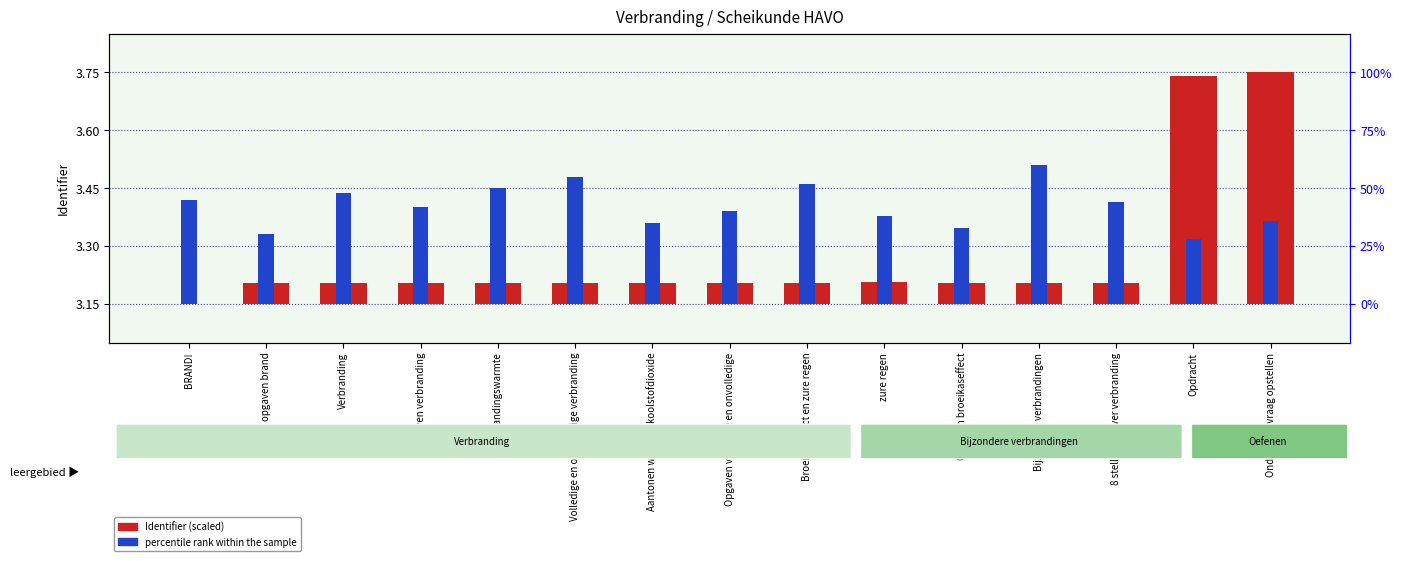

What is the value of the Identifier (scaled) bar at the 11th from the left?

0.1